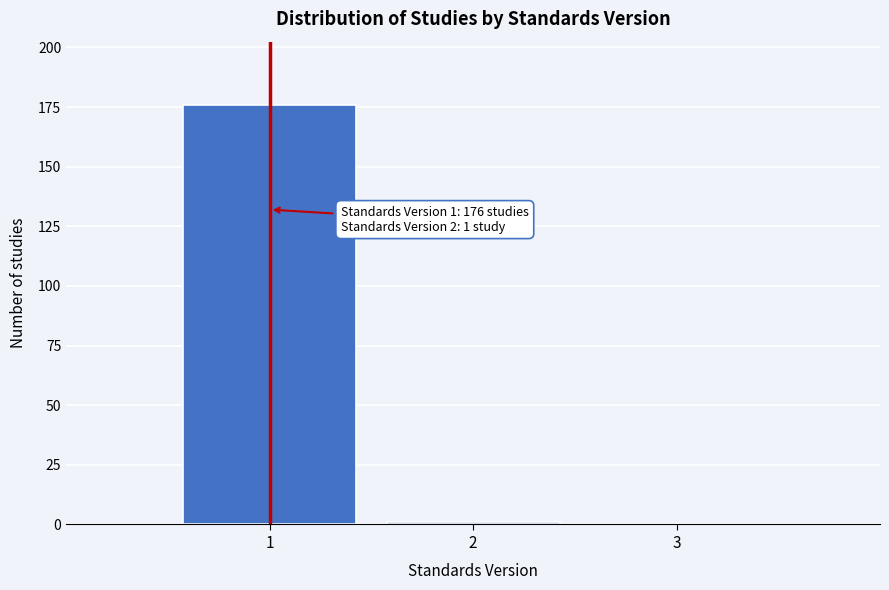

Which range on the x-axis has the tallest bar?

0.5 to 1.5